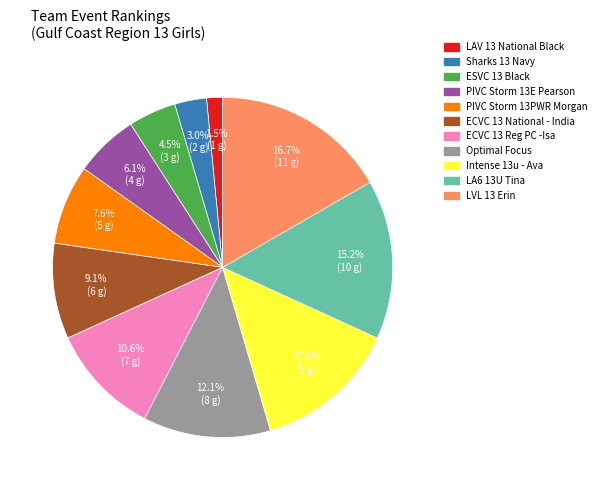

The PIVC Storm 13E Pearson slice represents 6% of the pie. True or false?

True